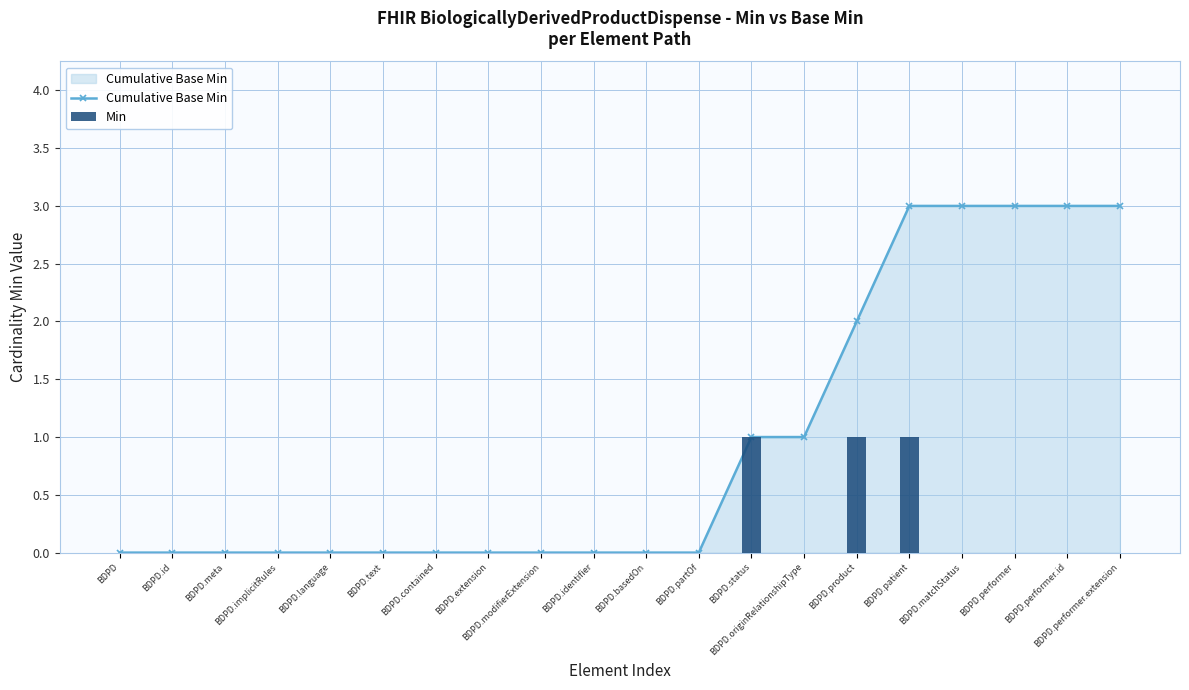

Does the chart contain any negative values?

No